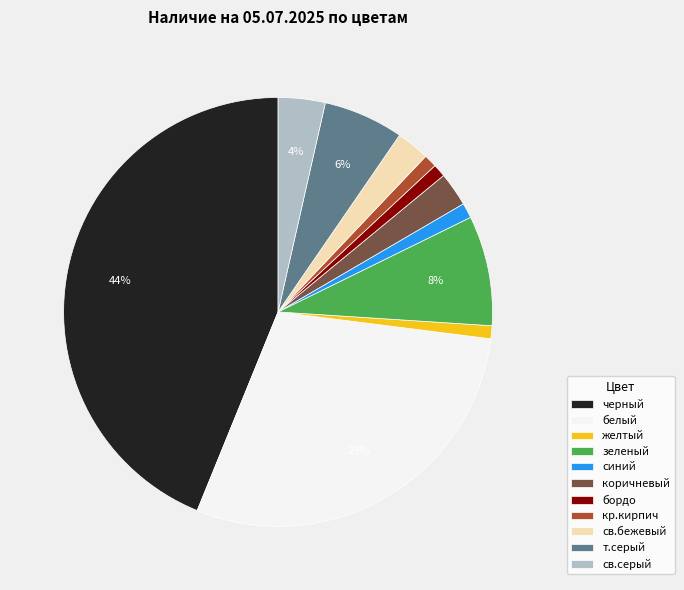

Is it true that желтый is 1% of the pie?

True